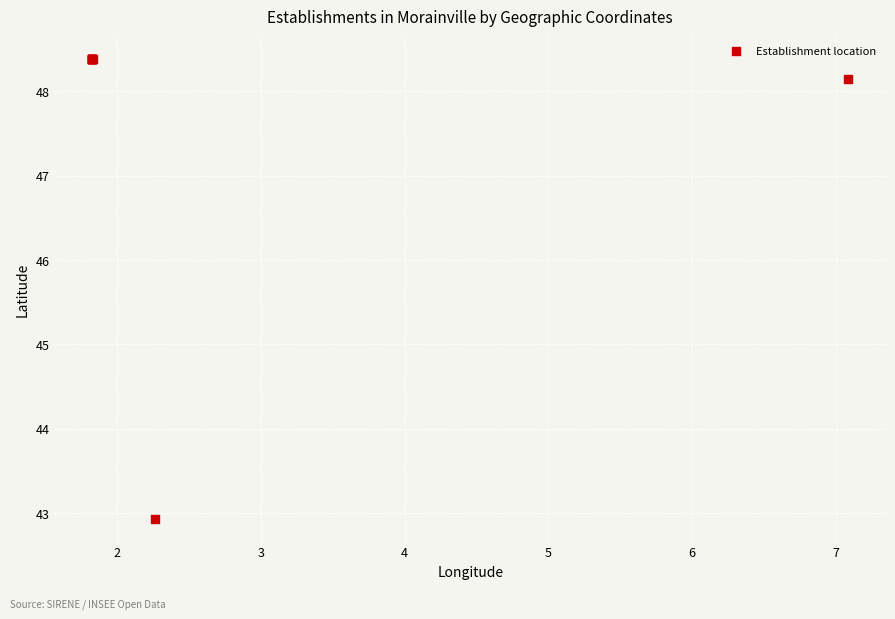

What Y value in the scatter plot is closest to 45?

42.9